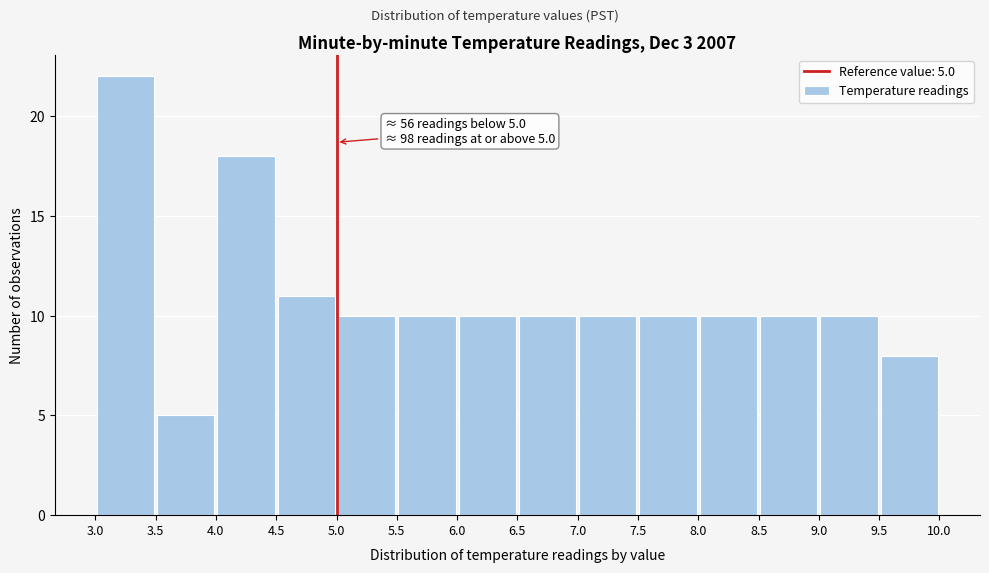

Over which range of the x-axis is the bar tallest?

3.0 to 3.5